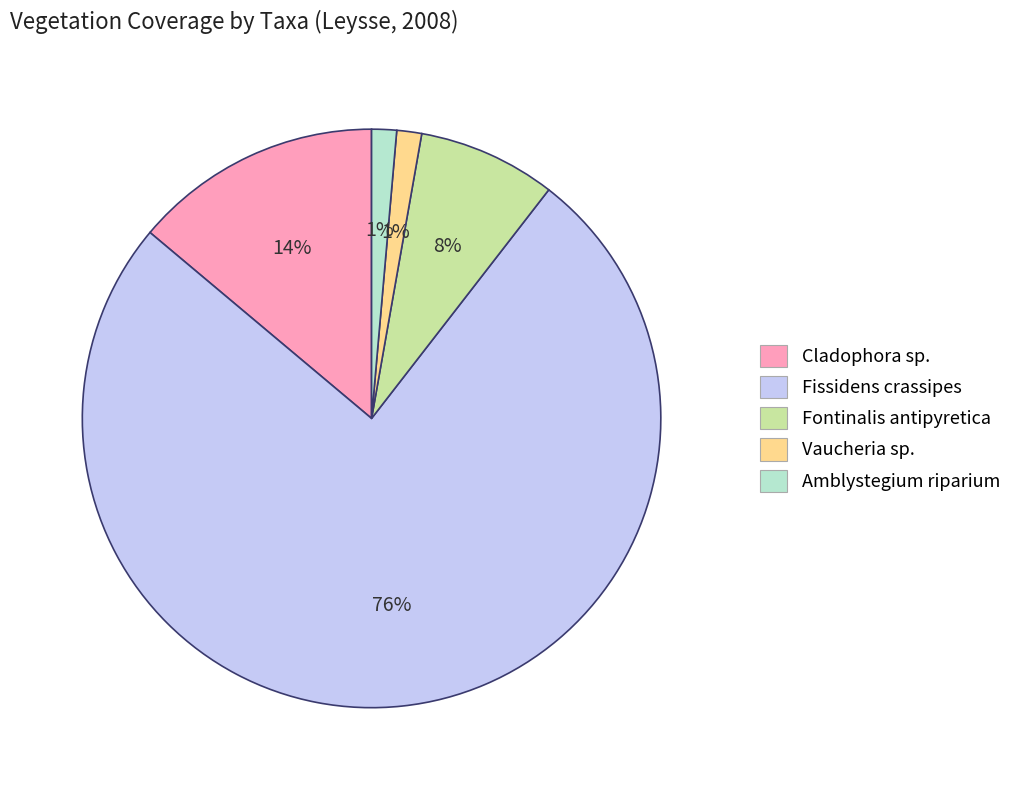

To the nearest percent, what is the average slice percentage?

20%